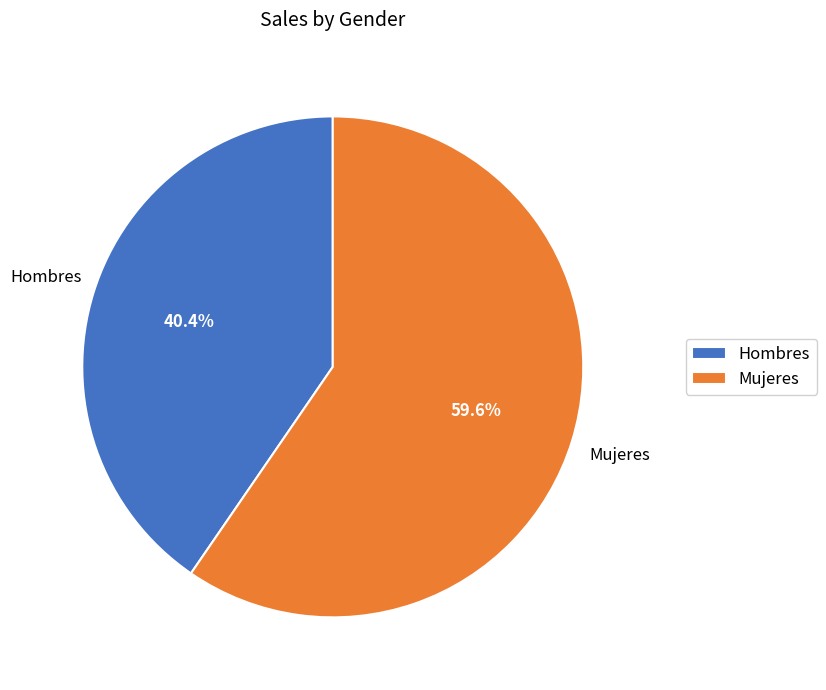

To the nearest percent, what is the average slice percentage?

50%